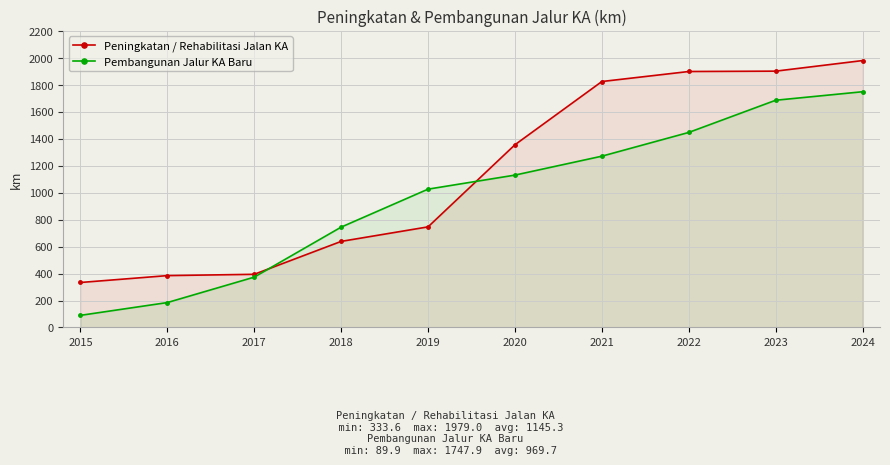

At which label does Pembangunan Jalur KA Baru reach its peak?

2024